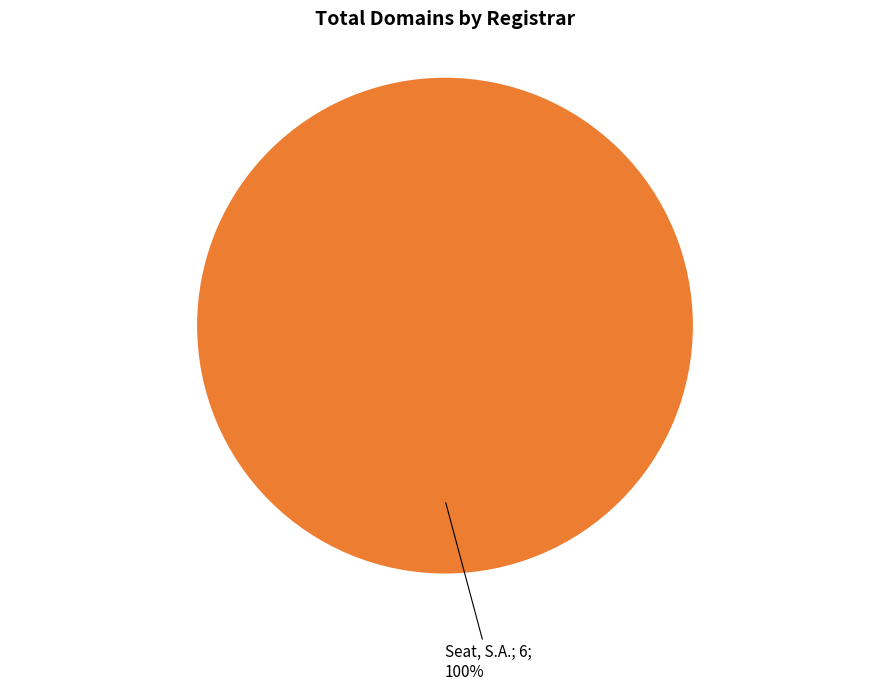

Is there any slice that represents more than half of the pie?

Yes